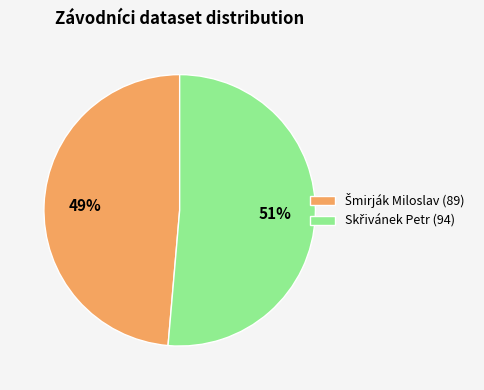

Does any single category account for the majority?

Yes